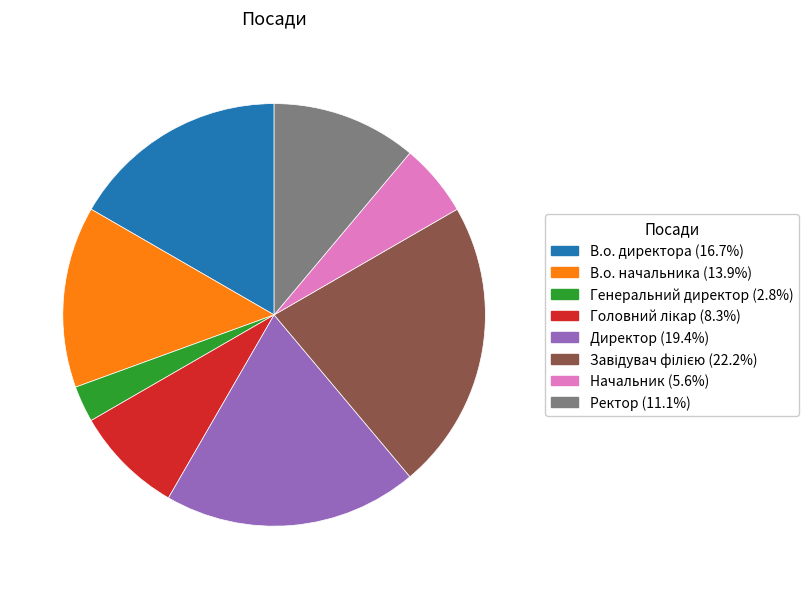

Which category has the smallest portion of the pie?

Генеральний директор